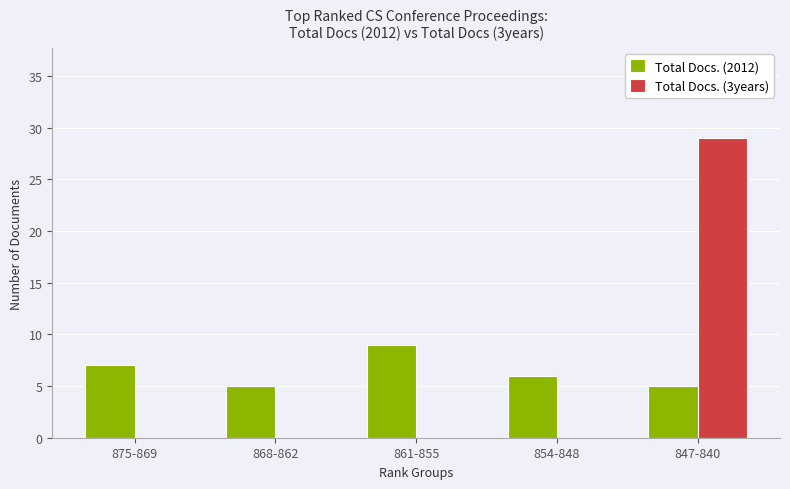

What is the highest value of the Total Docs. (3years) series?

29